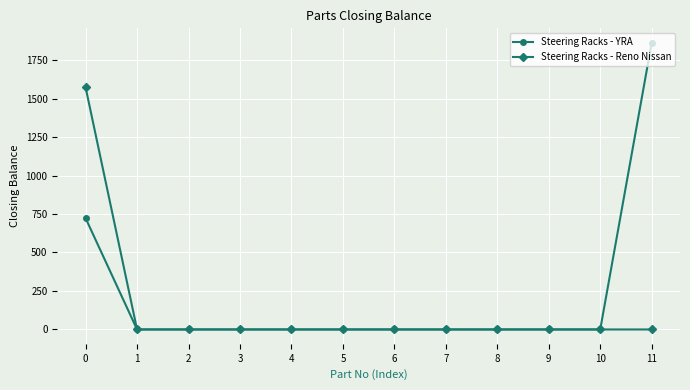

What is the difference between the maximum and minimum values in the Steering Racks - Reno Nissan series?

1573